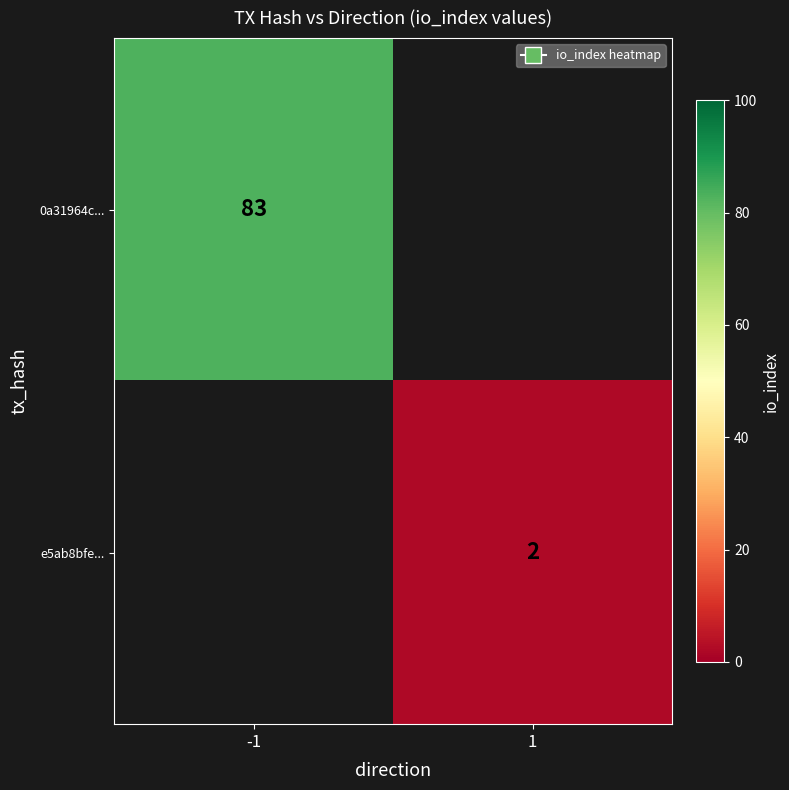

The value of e5ab8bfe... at 1 is 3. True or false?

False